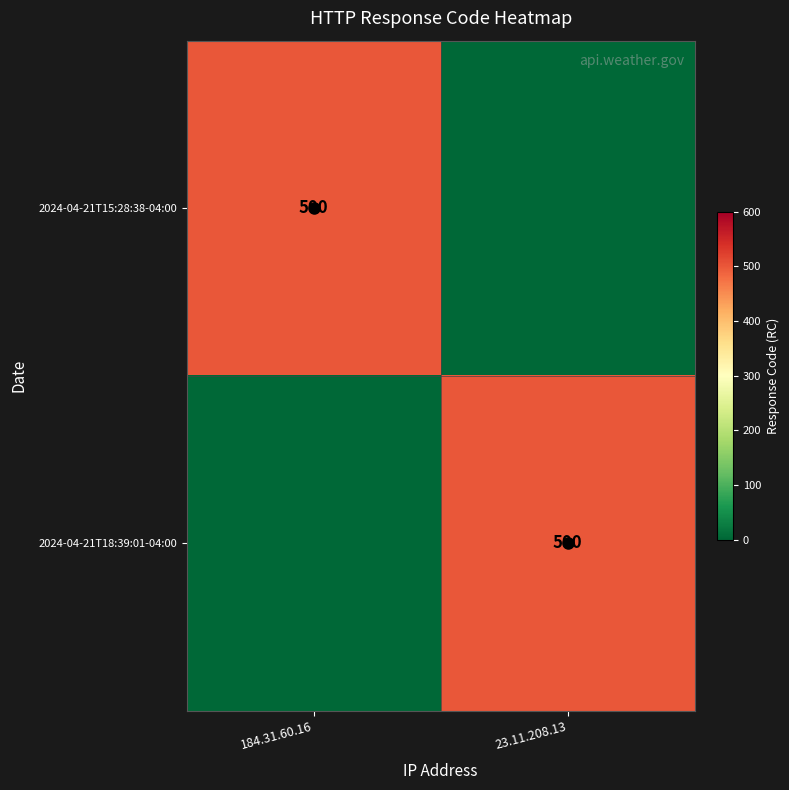

The value of 2024-04-21T15:28:38-04:00 at 184.31.60.16 is 868. True or false?

False